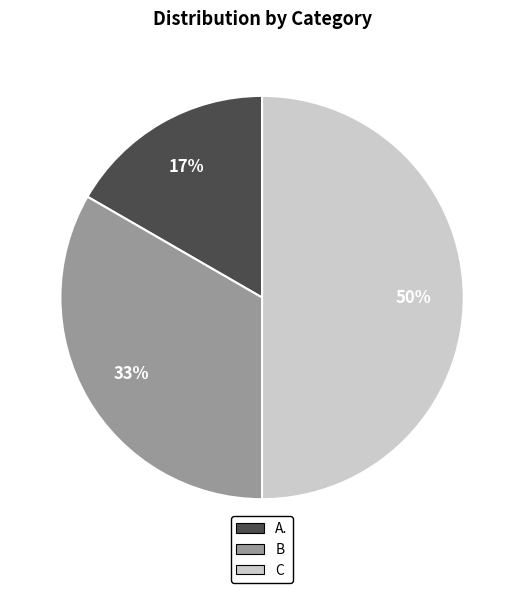

What percentage is the A. slice, to the nearest percent?

17%